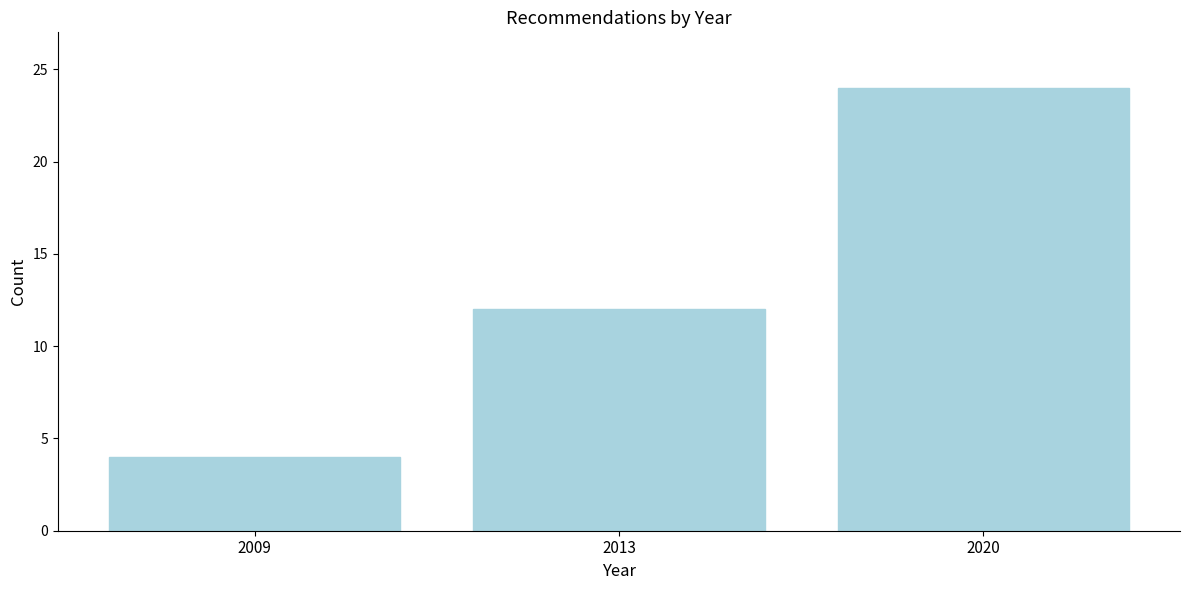

Reading left to right, list all the values displayed in this chart.

4	12	24